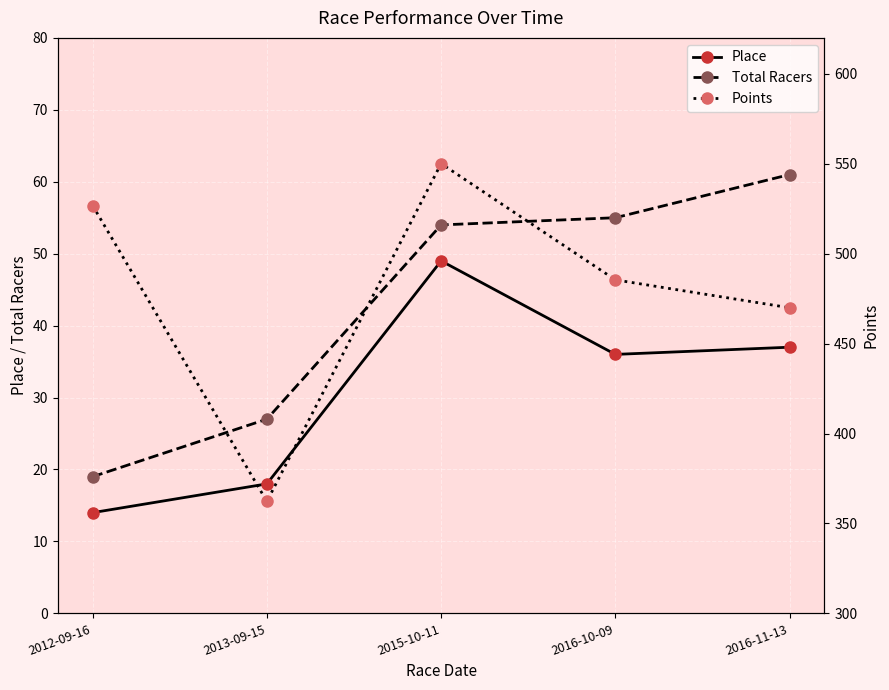

What is the maximum value for Points?

550.1